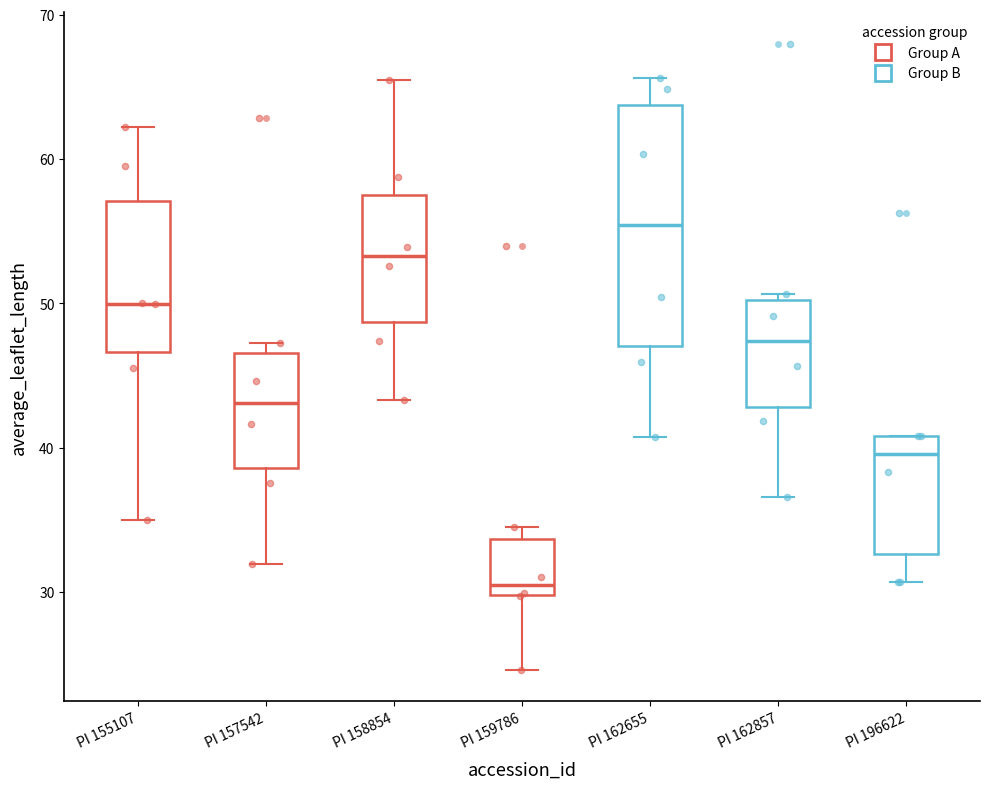

Which box's median line is the lowest?

PI 159786